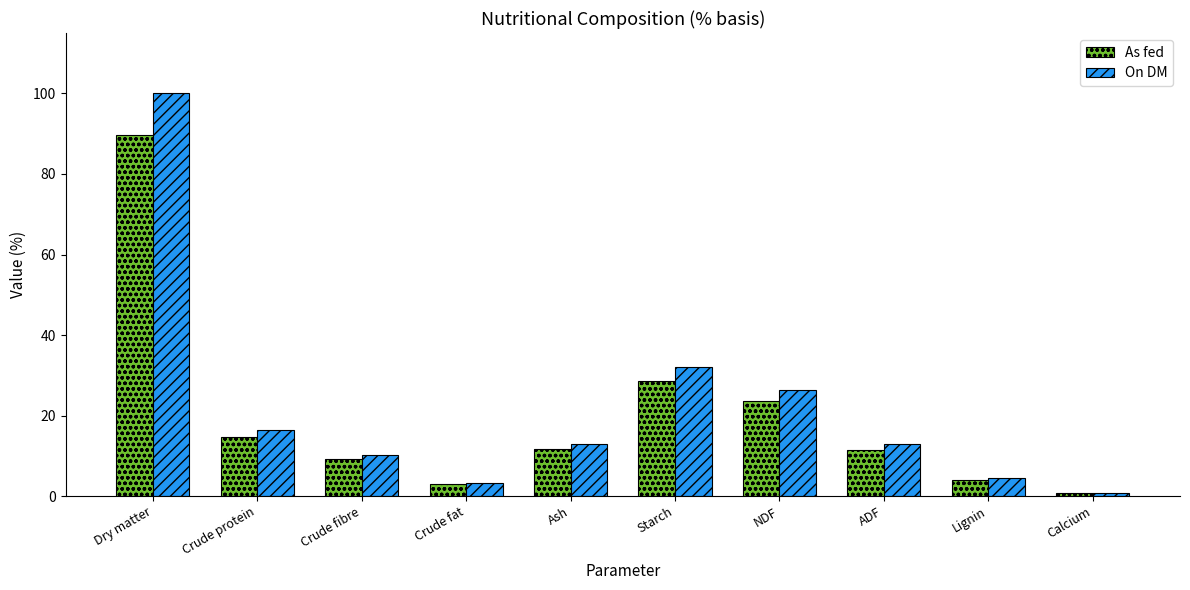

The value of As fed at Crude fat is 2.9. True or false?

True